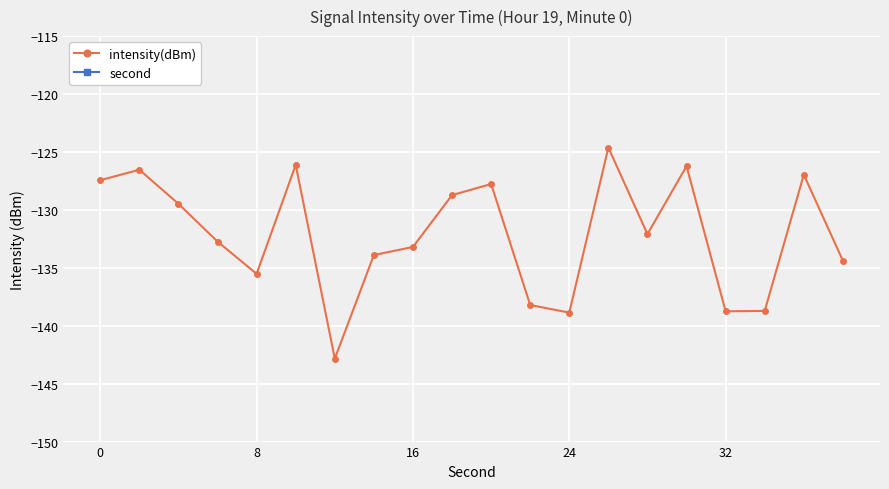

Rank the series by their average value, from highest to lowest.

second, intensity(dBm)